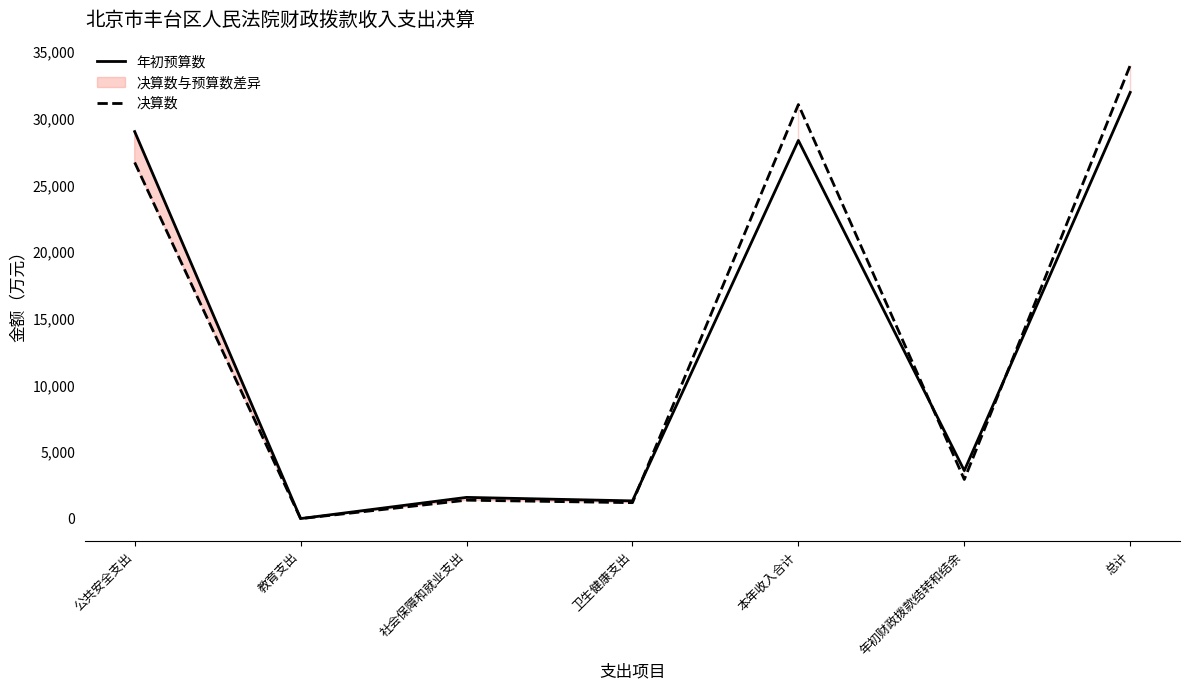

What is the difference between the 决算数 values at 卫生健康支出 and 年初财政拨款结转和结余?

1739.5